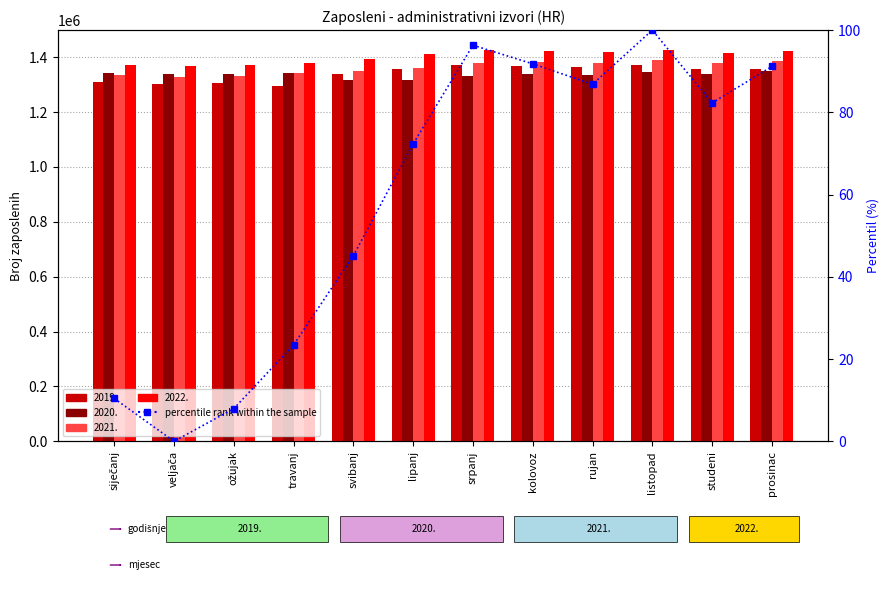

List the labels in order of value, smallest first.

veljača, ožujak, siječanj, travanj, svibanj, lipanj, studeni, rujan, prosinac, kolovoz, srpanj, listopad